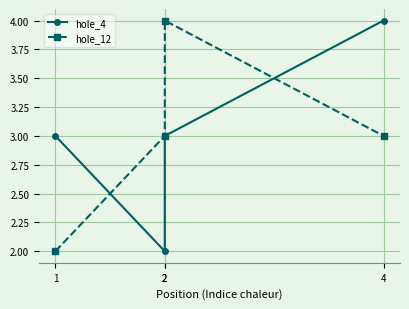

Which has a higher value, 4 or 1?

4